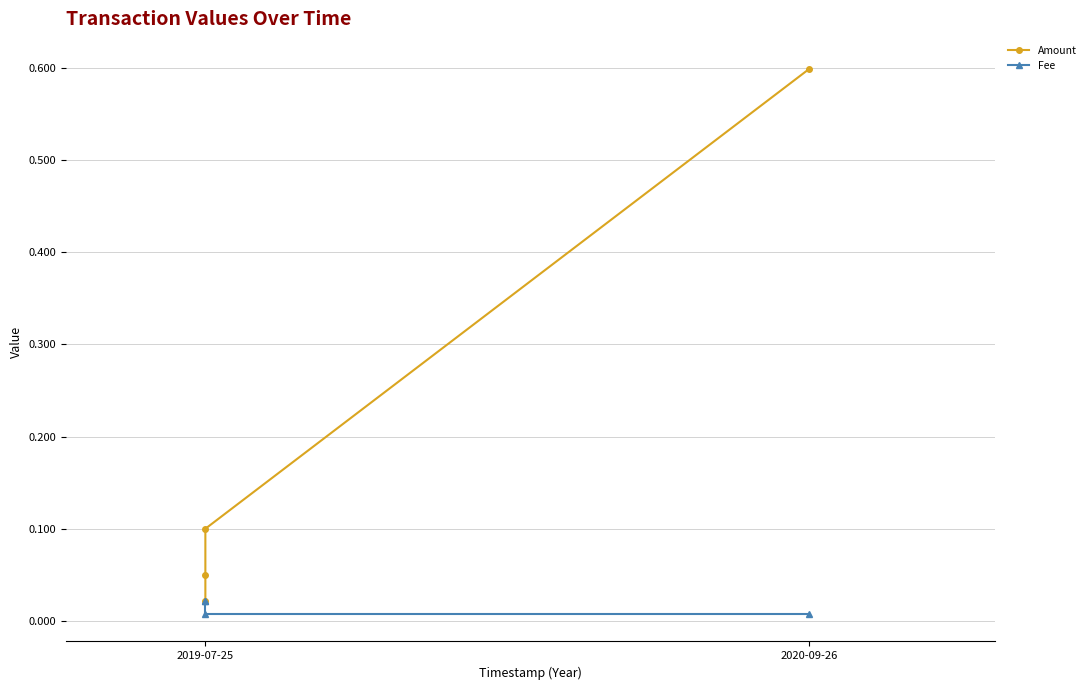

How many lines are shown in the chart?

2